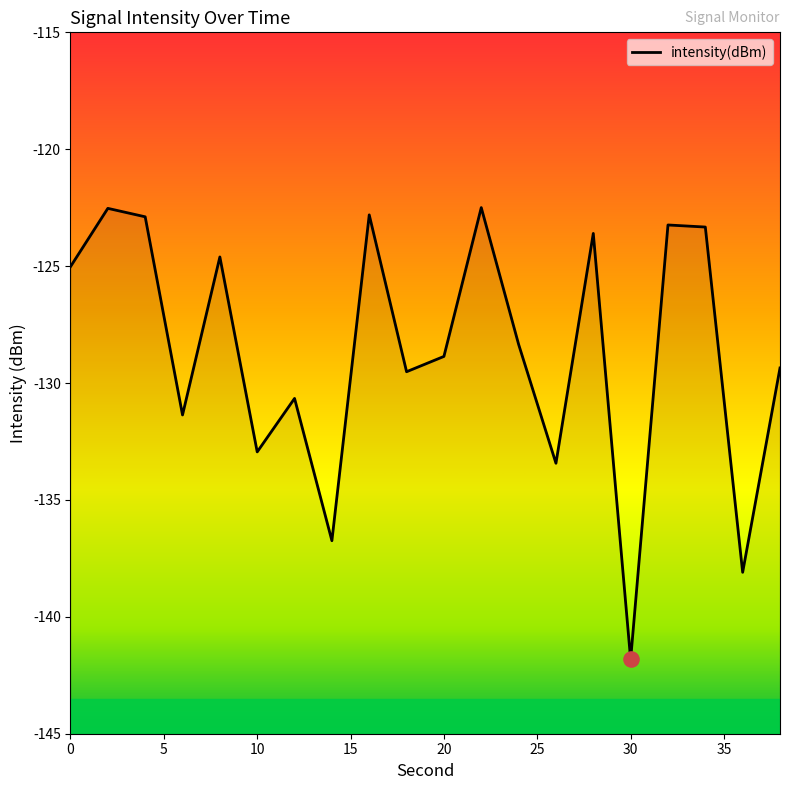

What is the change in value from 30 to 34?

+18.5